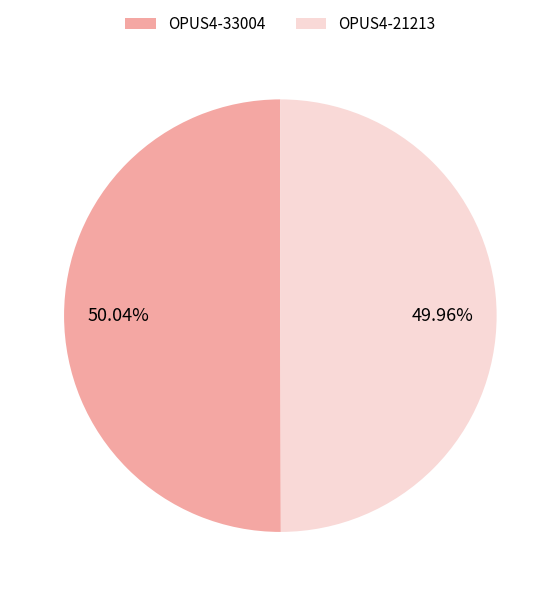

Approximately how many times larger is the value at OPUS4-21213 compared to OPUS4-33004?

1.0